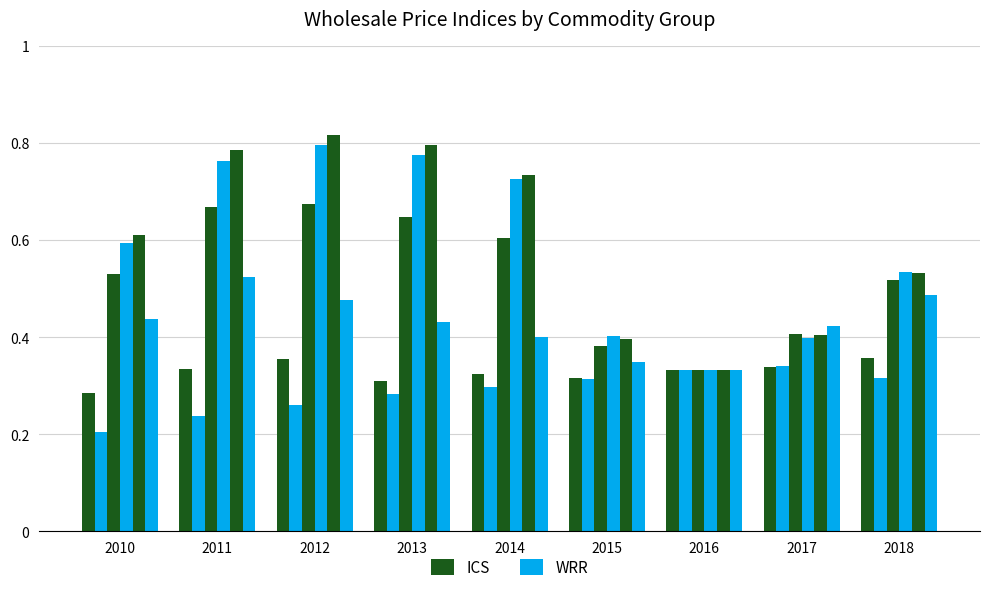

What is the sum of the ICS values at 2016 and 2014?

0.7